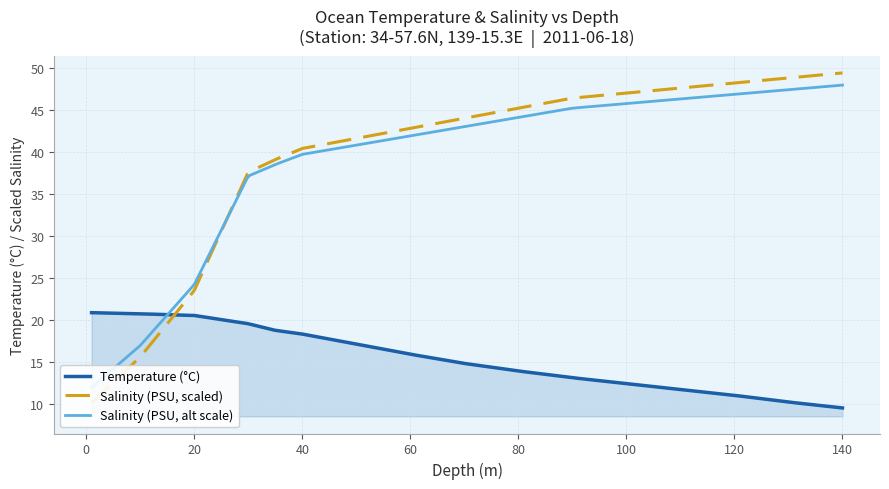

True or false: Temperature (°C) and Salinity (PSU) cross at least once.

False